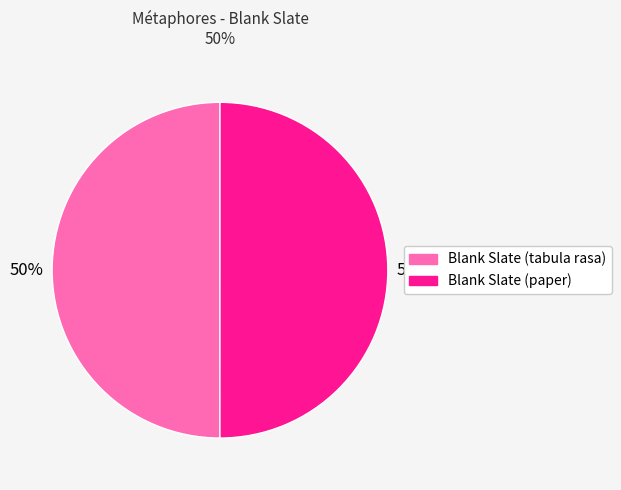

Is it true that Blank Slate (tabula rasa) is 50% of the pie?

True